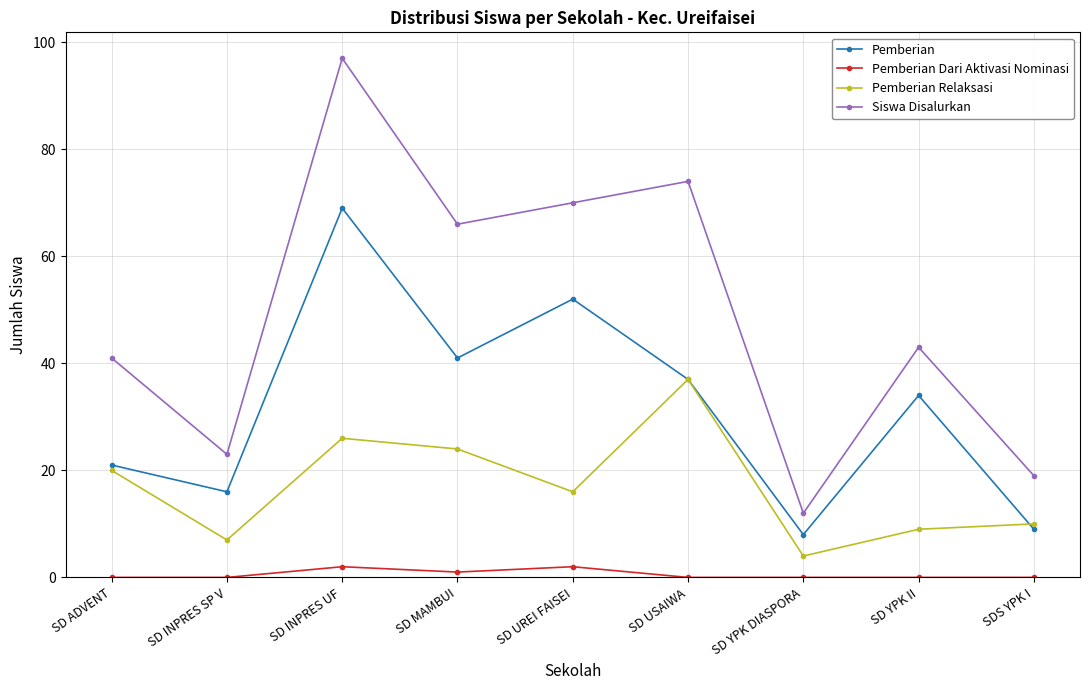

What is the average value of the Pemberian Dari Aktivasi Nominasi series?

1